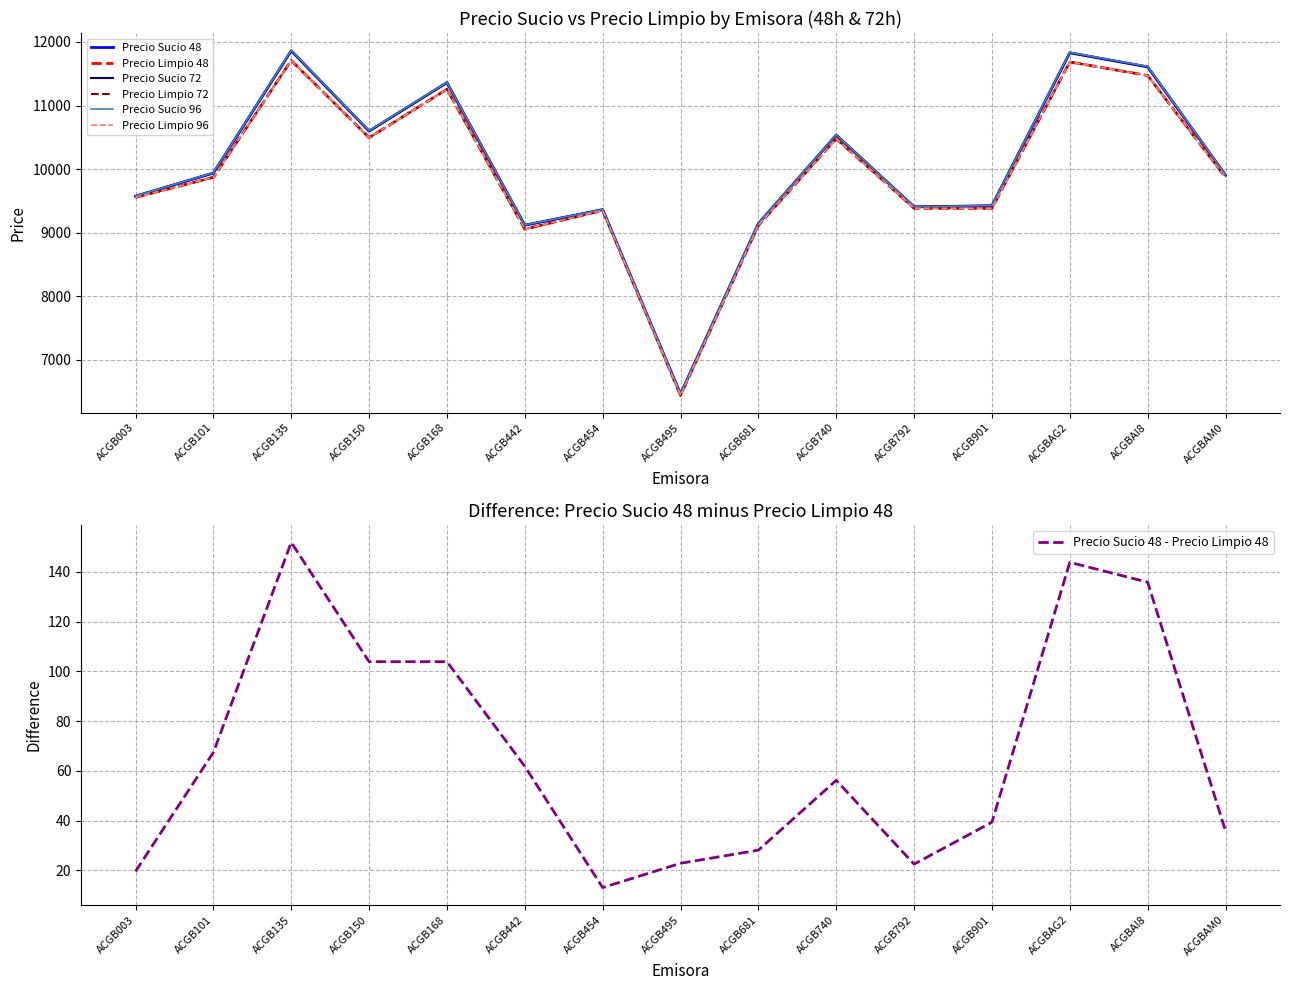

How many values in the Precio Sucio 48 series exceed 9906?

8